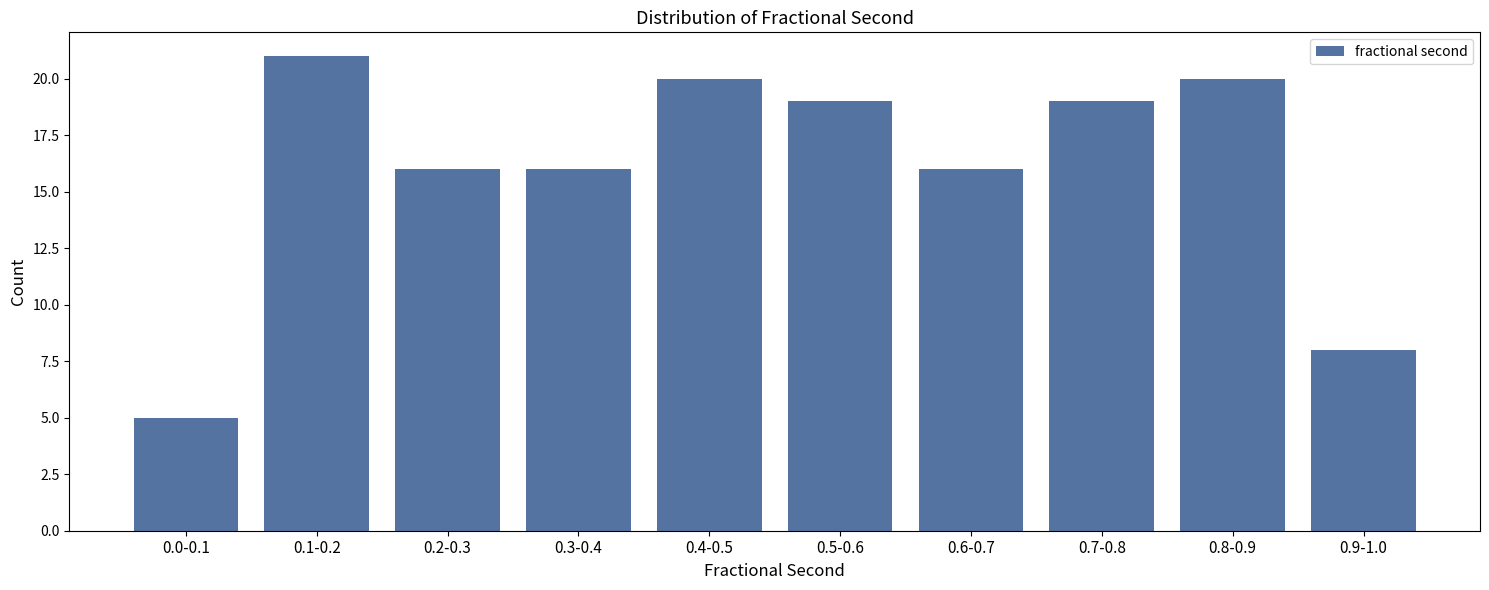

Reading left to right, what are all the values shown in this chart?

5	21	16	16	20	19	16	19	20	8